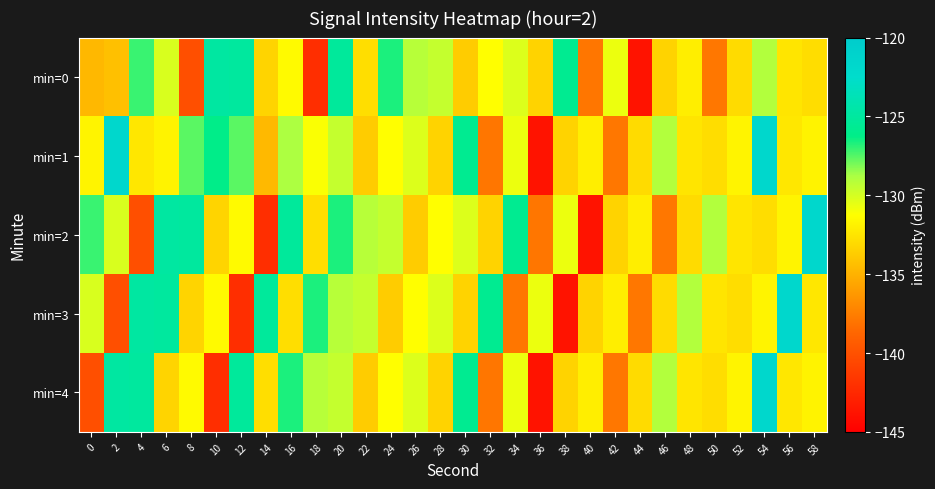

Which series has the widest spread of values?

min=1